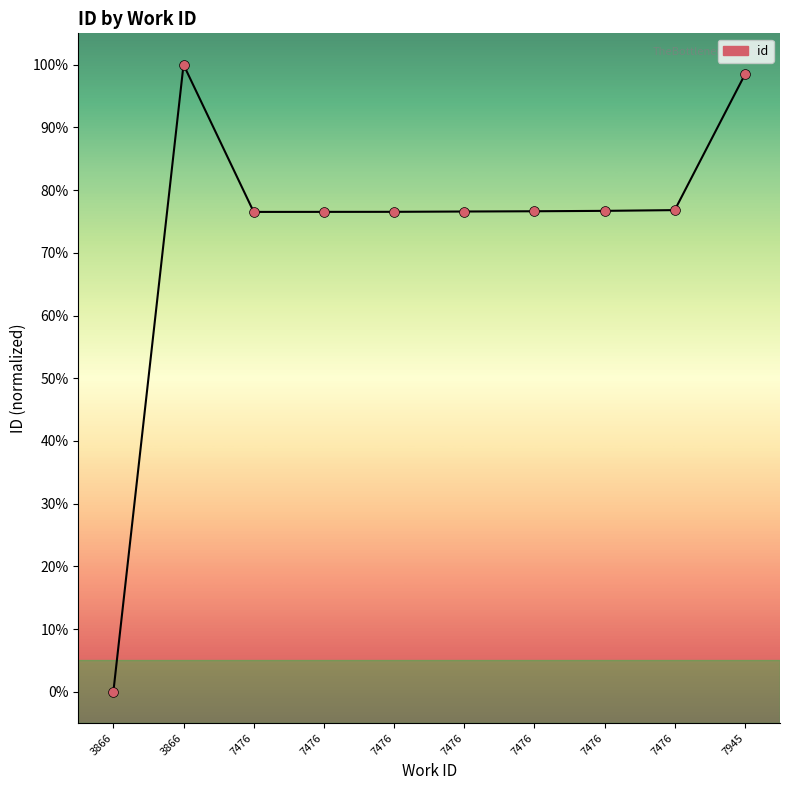

Is this an area chart (filled region under the line)?

Yes